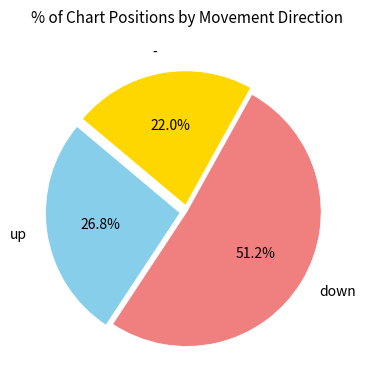

To the nearest percent, what is the average slice percentage?

33%